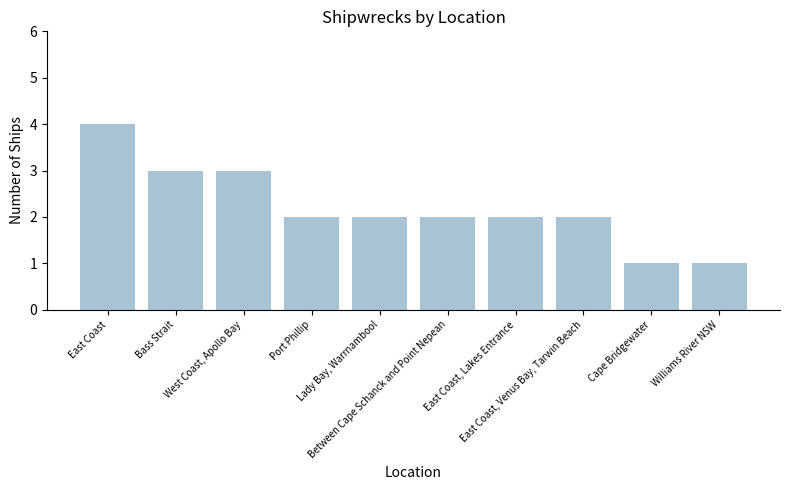

What is the value of the 10th bar from the left?

1